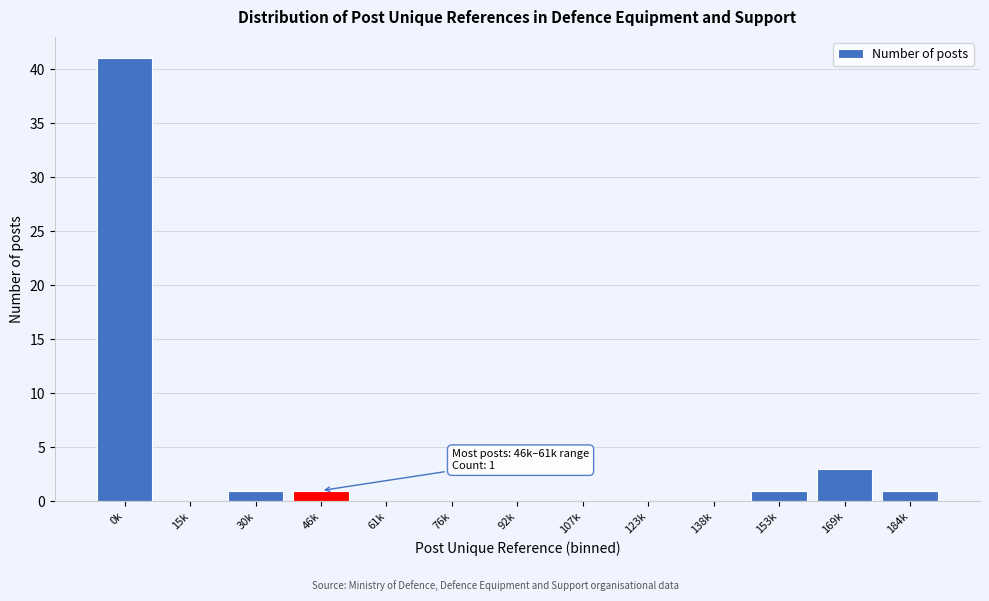

Reading left to right, extract all data points from this chart.

0k=41	15k=0	30k=1	46k=1	61k=0	76k=0	92k=0	107k=0	123k=0	138k=0	153k=1	169k=3	184k=1